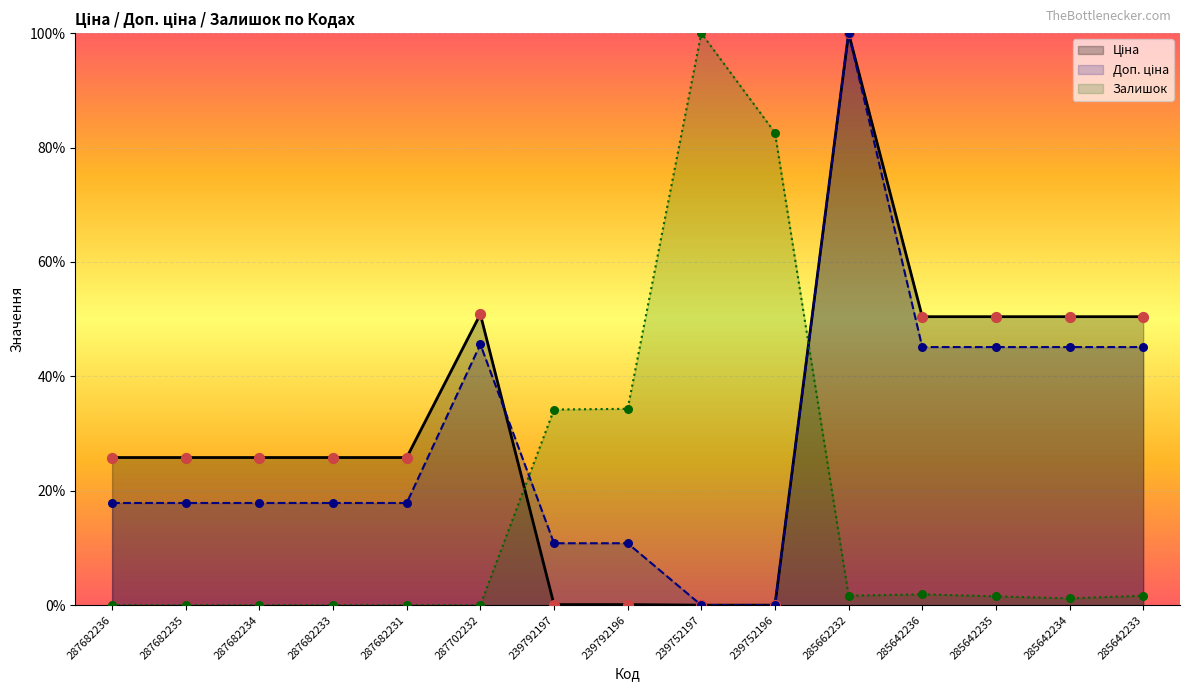

What are all the series names shown in the legend?

Ціна, Доп. ціна, Залишок